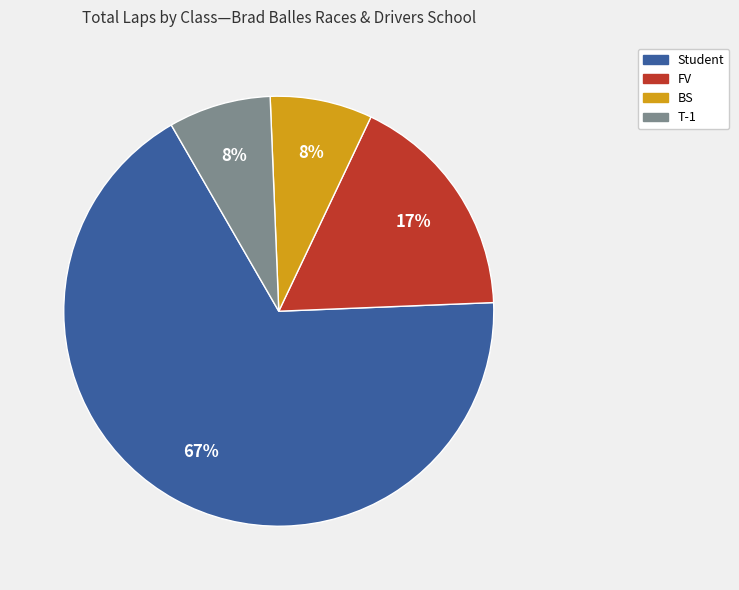

True or false: T-1 accounts for 20% of the total.

False